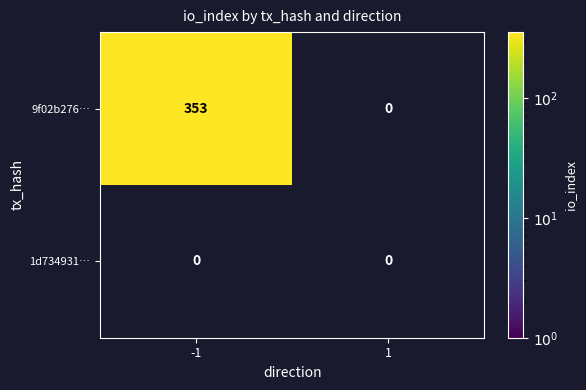

List the series in order of their overall mean, lowest first.

1d734931…, 9f02b276…